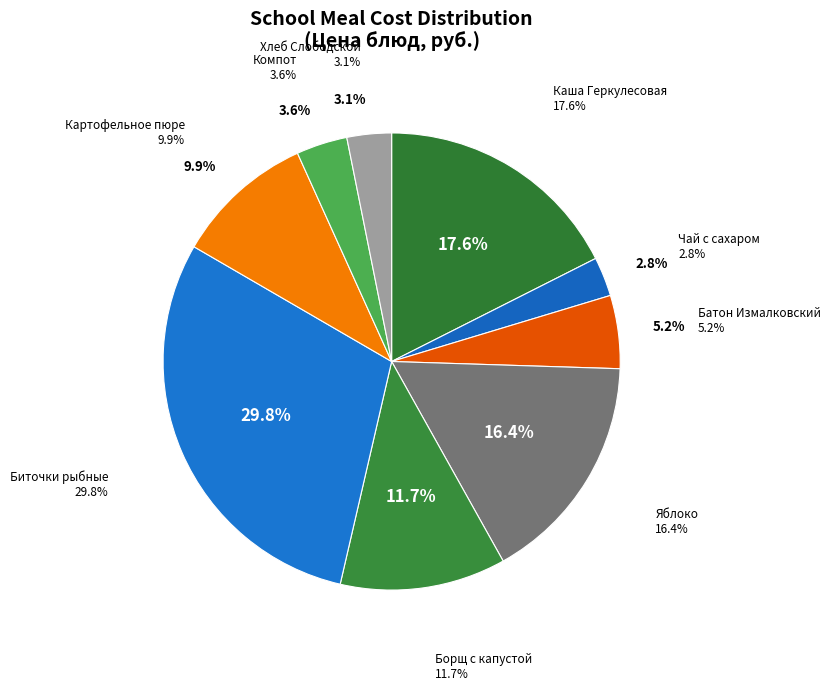

Which slice is the largest?

Биточки рыбные